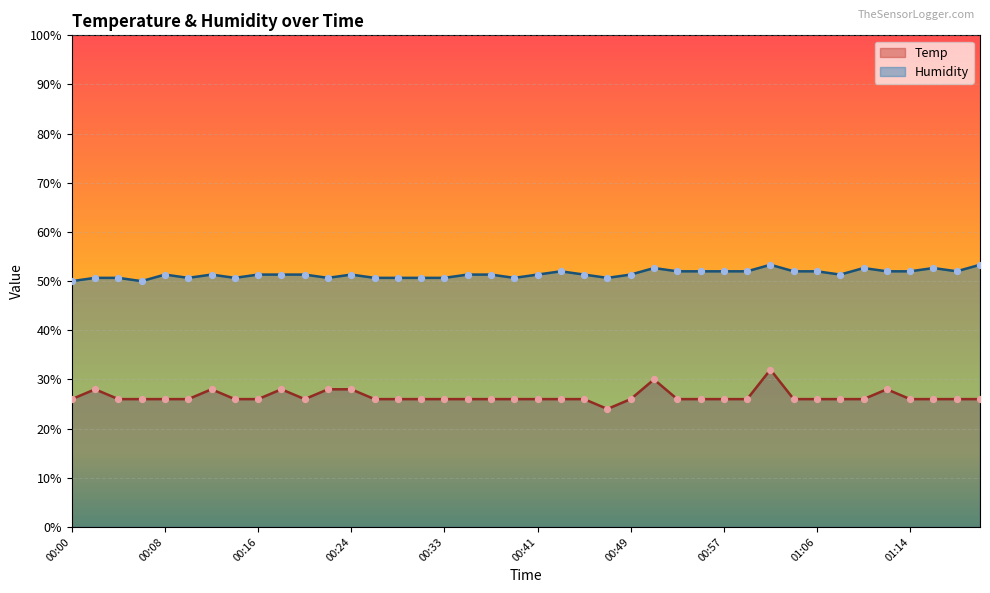

What are all the series names shown in the legend?

Temp, Humidity